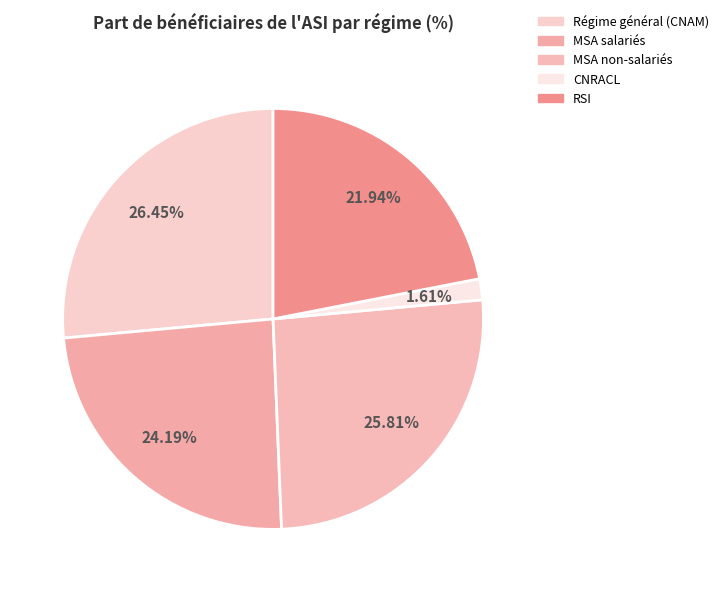

Does Régime général (CNAM) account for over 50% of the chart?

No